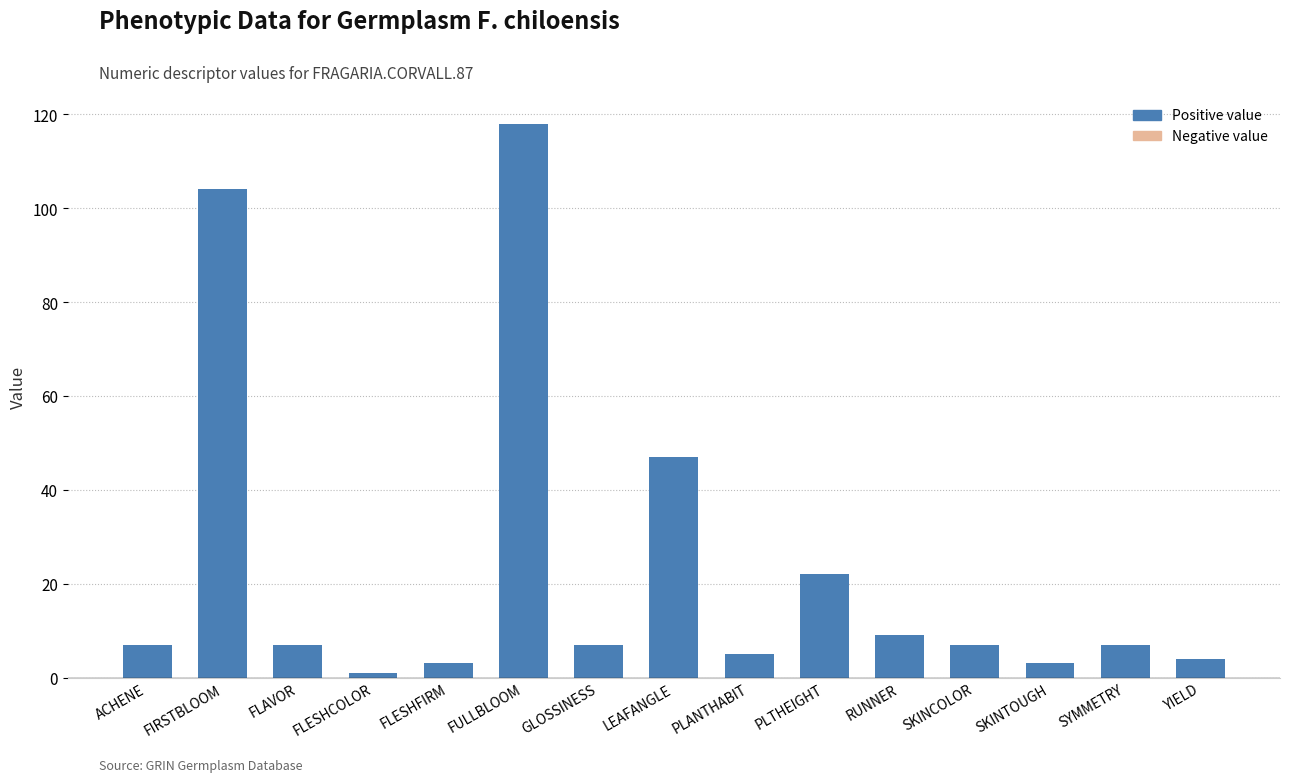

How many bars are there in total?

15